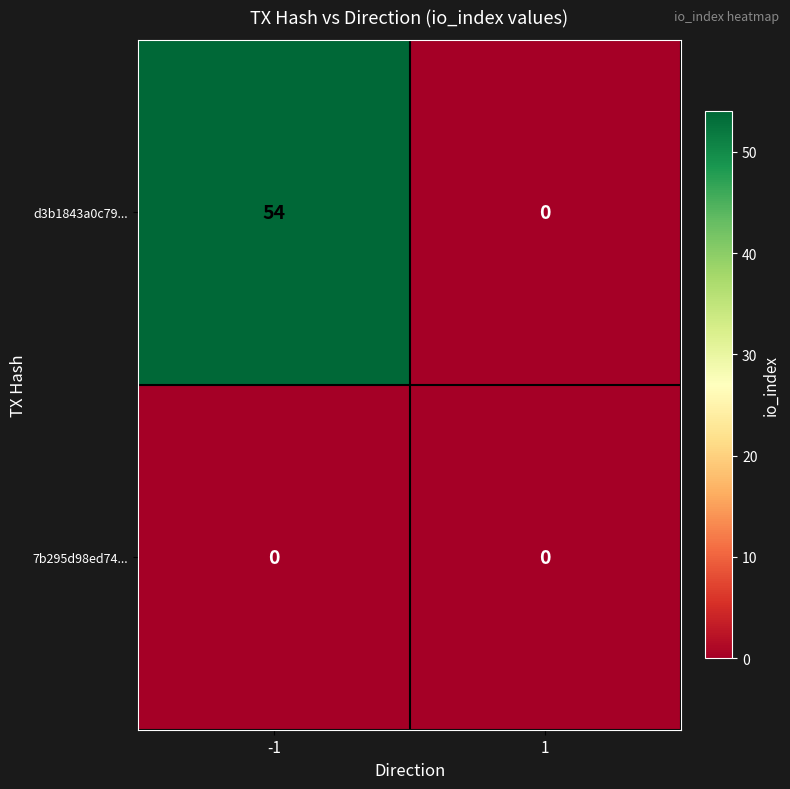

What is the greatest value displayed?

54